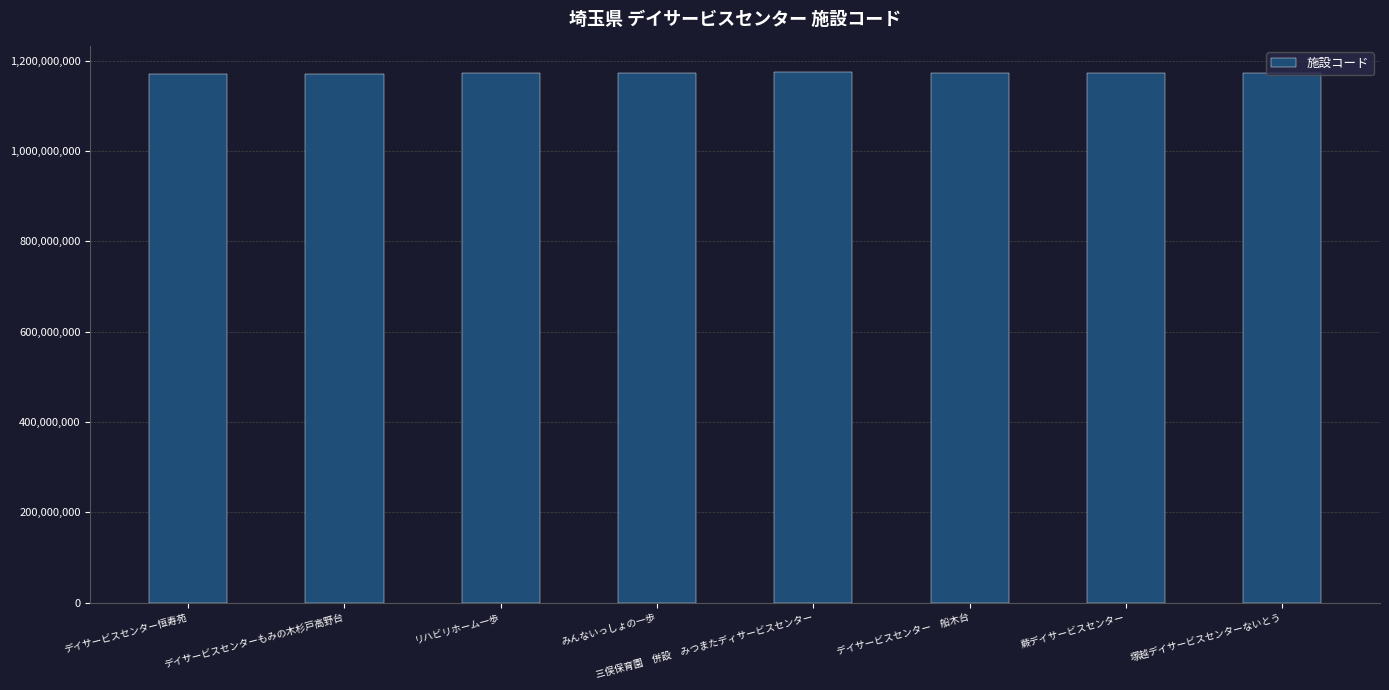

What is the ratio of the value at デイサービスセンターもみの木杉戸高野台 to the value at 蕨デイサービスセンター?

1.0